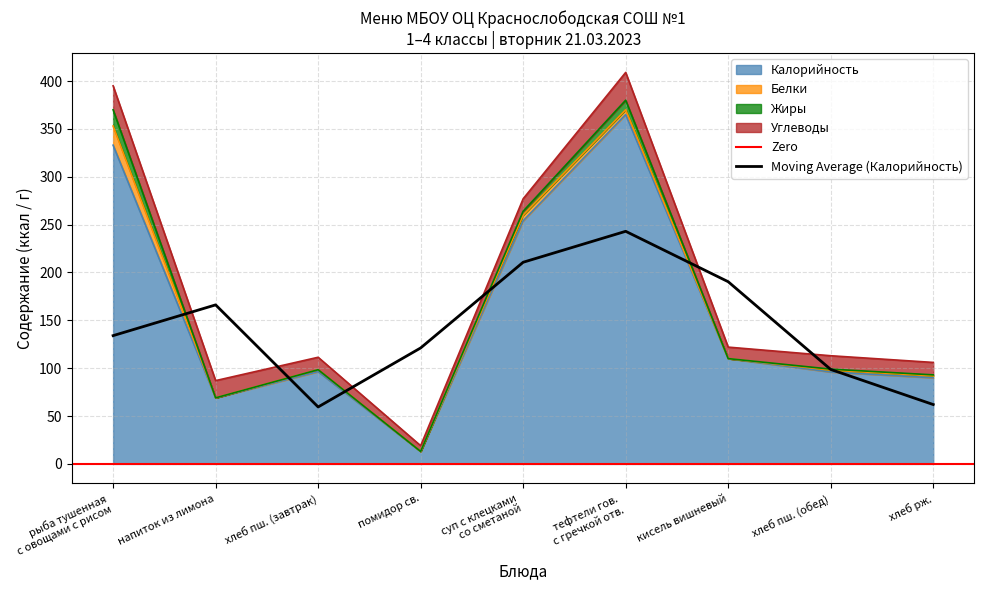

At how many categories does at least one series exceed 101?

4